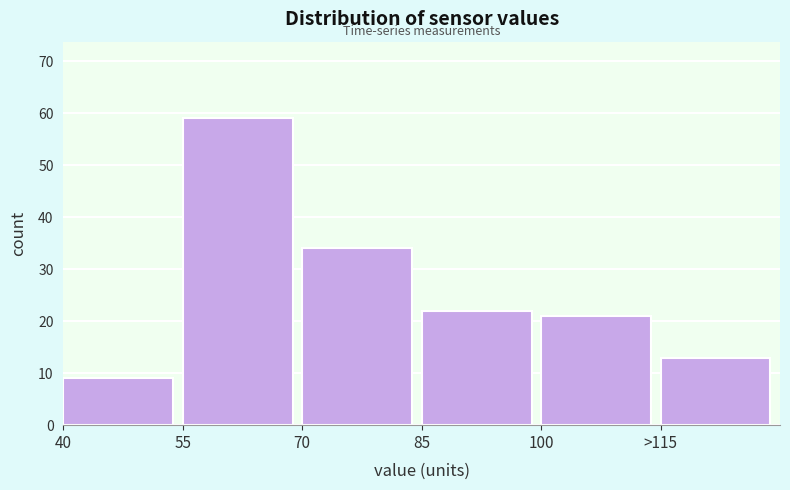

Reading left to right, transcribe all the data shown in this chart.

9	59	34	22	21	13